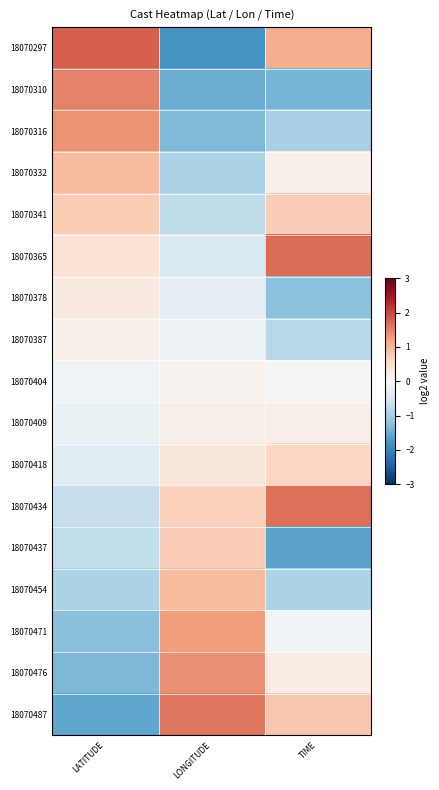

What is the greatest value displayed?

1.8